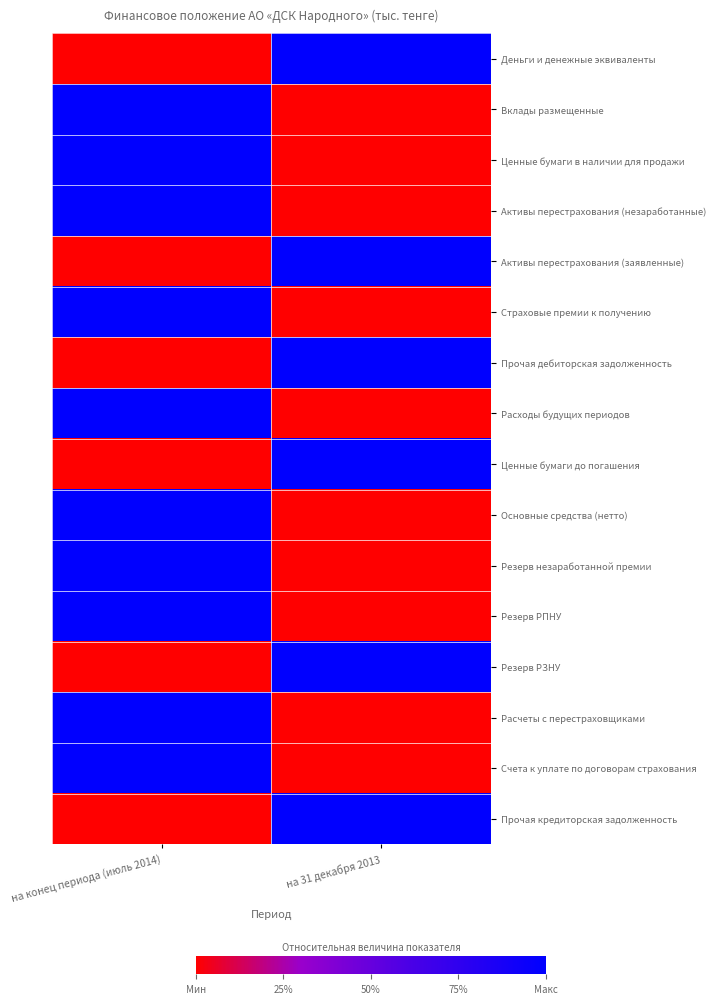

Reading left to right, what are all the values shown in this chart?

Деньги и денежные эквиваленты: на конец периода (июль 2014)=0	на 31 декабря 2013=1
Вклады размещенные: на конец периода (июль 2014)=1	на 31 декабря 2013=0
Ценные бумаги в наличии для продажи: на конец периода (июль 2014)=1	на 31 декабря 2013=0
Активы перестрахования (незаработанные): на конец периода (июль 2014)=1	на 31 декабря 2013=0
Активы перестрахования (заявленные): на конец периода (июль 2014)=0	на 31 декабря 2013=1
Страховые премии к получению: на конец периода (июль 2014)=1	на 31 декабря 2013=0
Прочая дебиторская задолженность: на конец периода (июль 2014)=0	на 31 декабря 2013=1
Расходы будущих периодов: на конец периода (июль 2014)=1	на 31 декабря 2013=0
Ценные бумаги до погашения: на конец периода (июль 2014)=0	на 31 декабря 2013=1
Основные средства (нетто): на конец периода (июль 2014)=1	на 31 декабря 2013=0
Резерв незаработанной премии: на конец периода (июль 2014)=1	на 31 декабря 2013=0
Резерв РПНУ: на конец периода (июль 2014)=1	на 31 декабря 2013=0
Резерв РЗНУ: на конец периода (июль 2014)=0	на 31 декабря 2013=1
Расчеты с перестраховщиками: на конец периода (июль 2014)=1	на 31 декабря 2013=0
Счета к уплате по договорам страхования: на конец периода (июль 2014)=1	на 31 декабря 2013=0
Прочая кредиторская задолженность: на конец периода (июль 2014)=0	на 31 декабря 2013=1